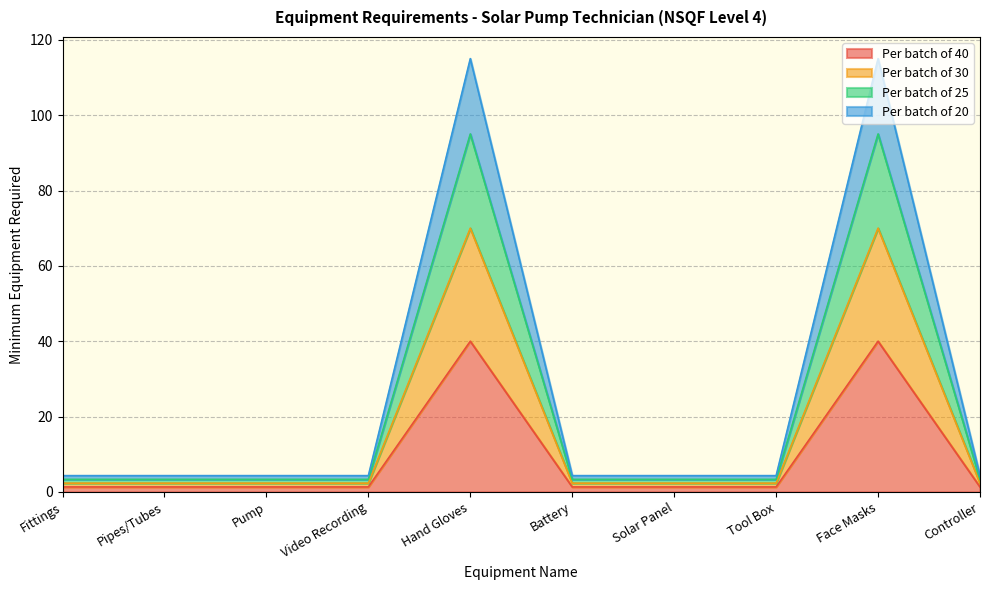

Which label corresponds to the largest value in the chart?

Hand Gloves